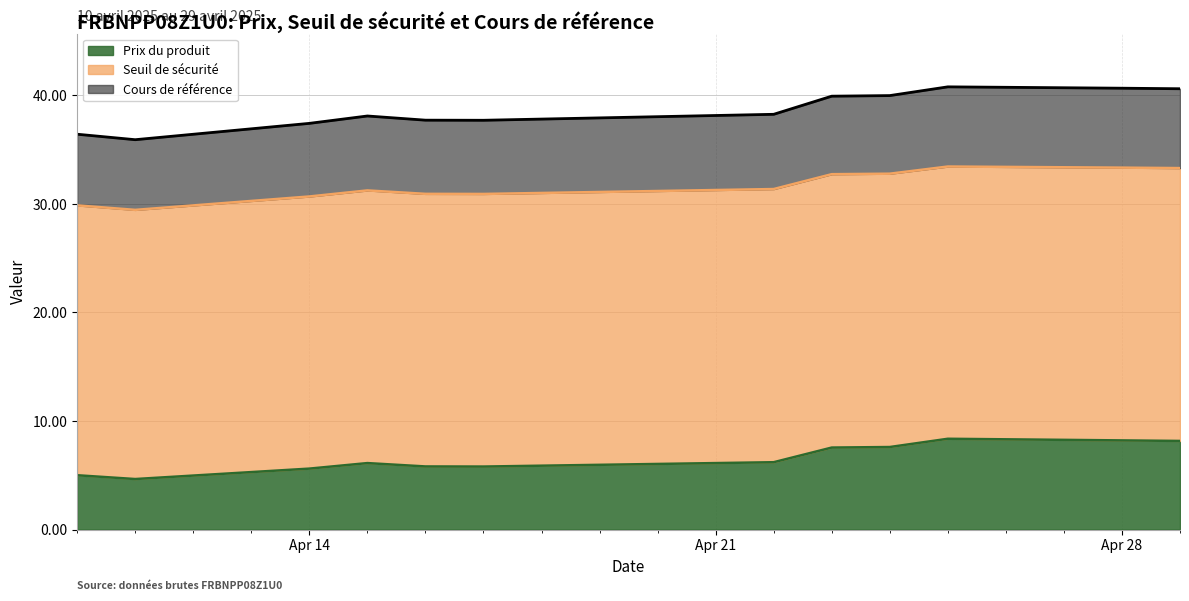

The Cours de référence series shows 37.7 at 2025-04-16. True or false?

True